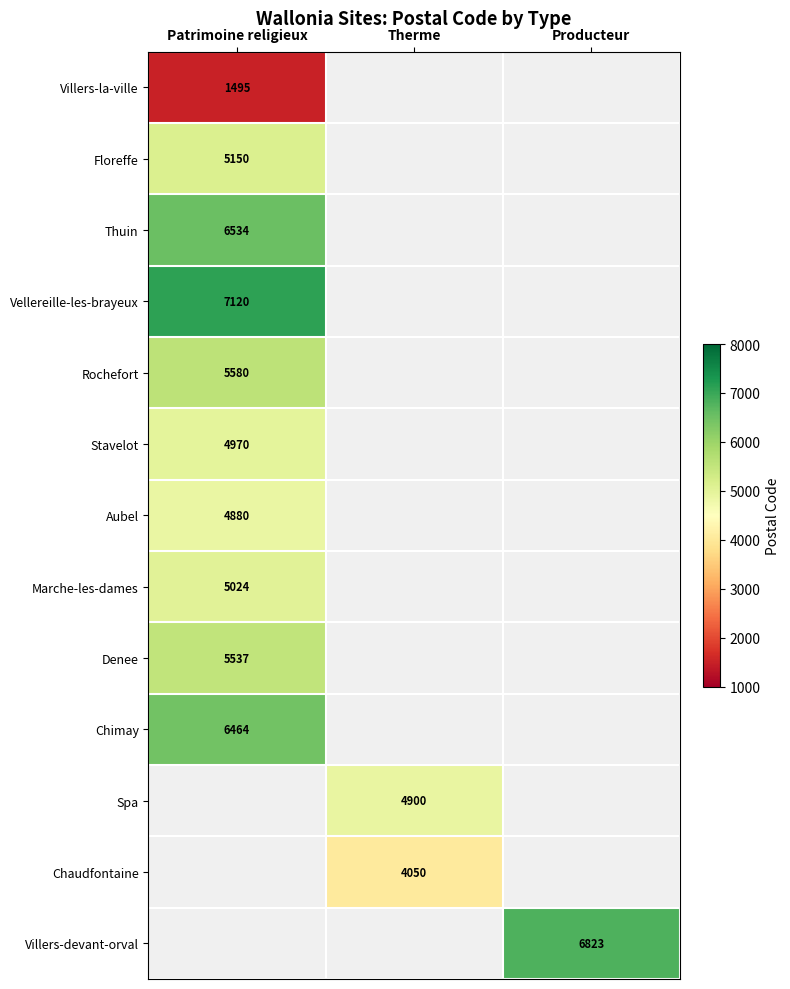

What is the total value across all series at Therme?

8950